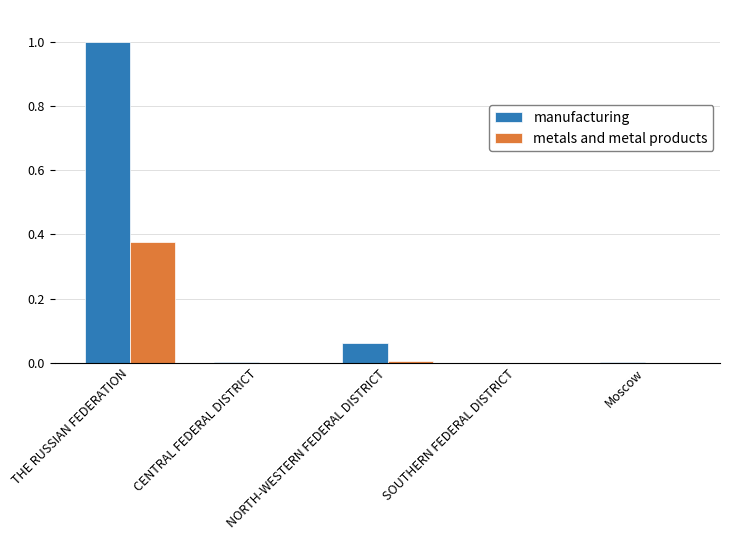

The metals and metal products series shows 0.0 at Moscow. True or false?

True